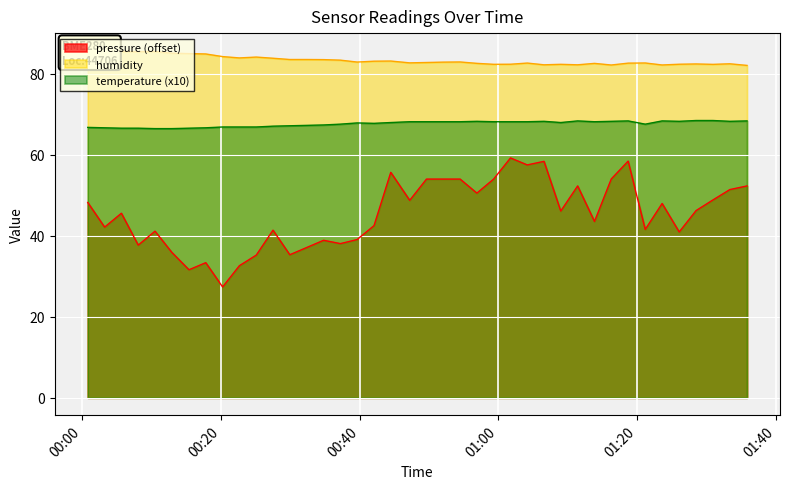

The value of pressure at 9 is 19.9. True or false?

False